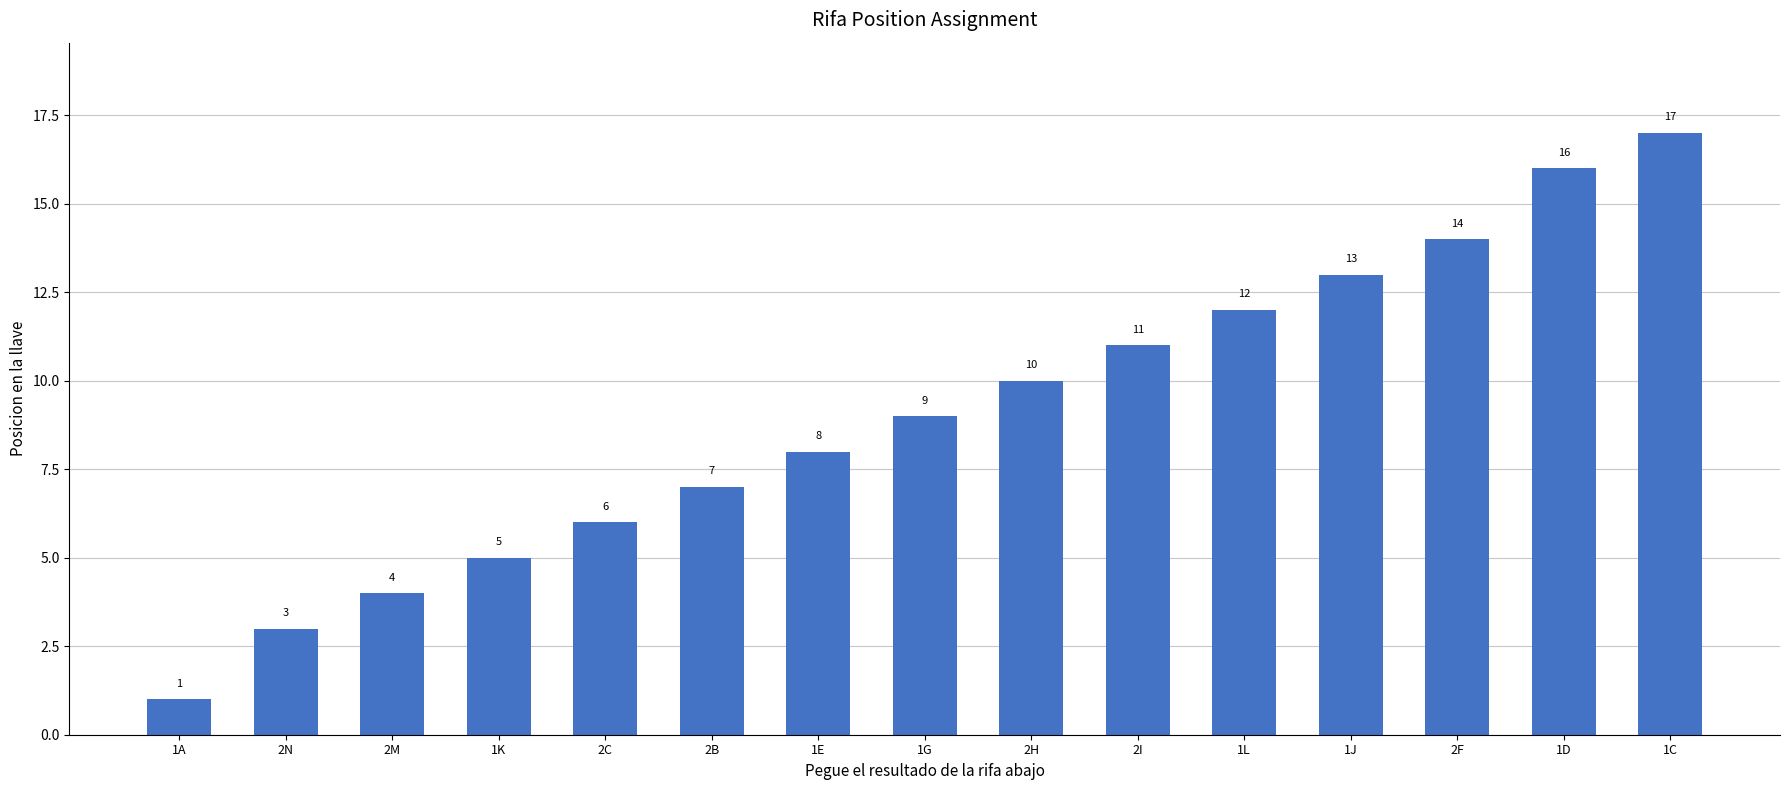

What position from the left is 1G?

8